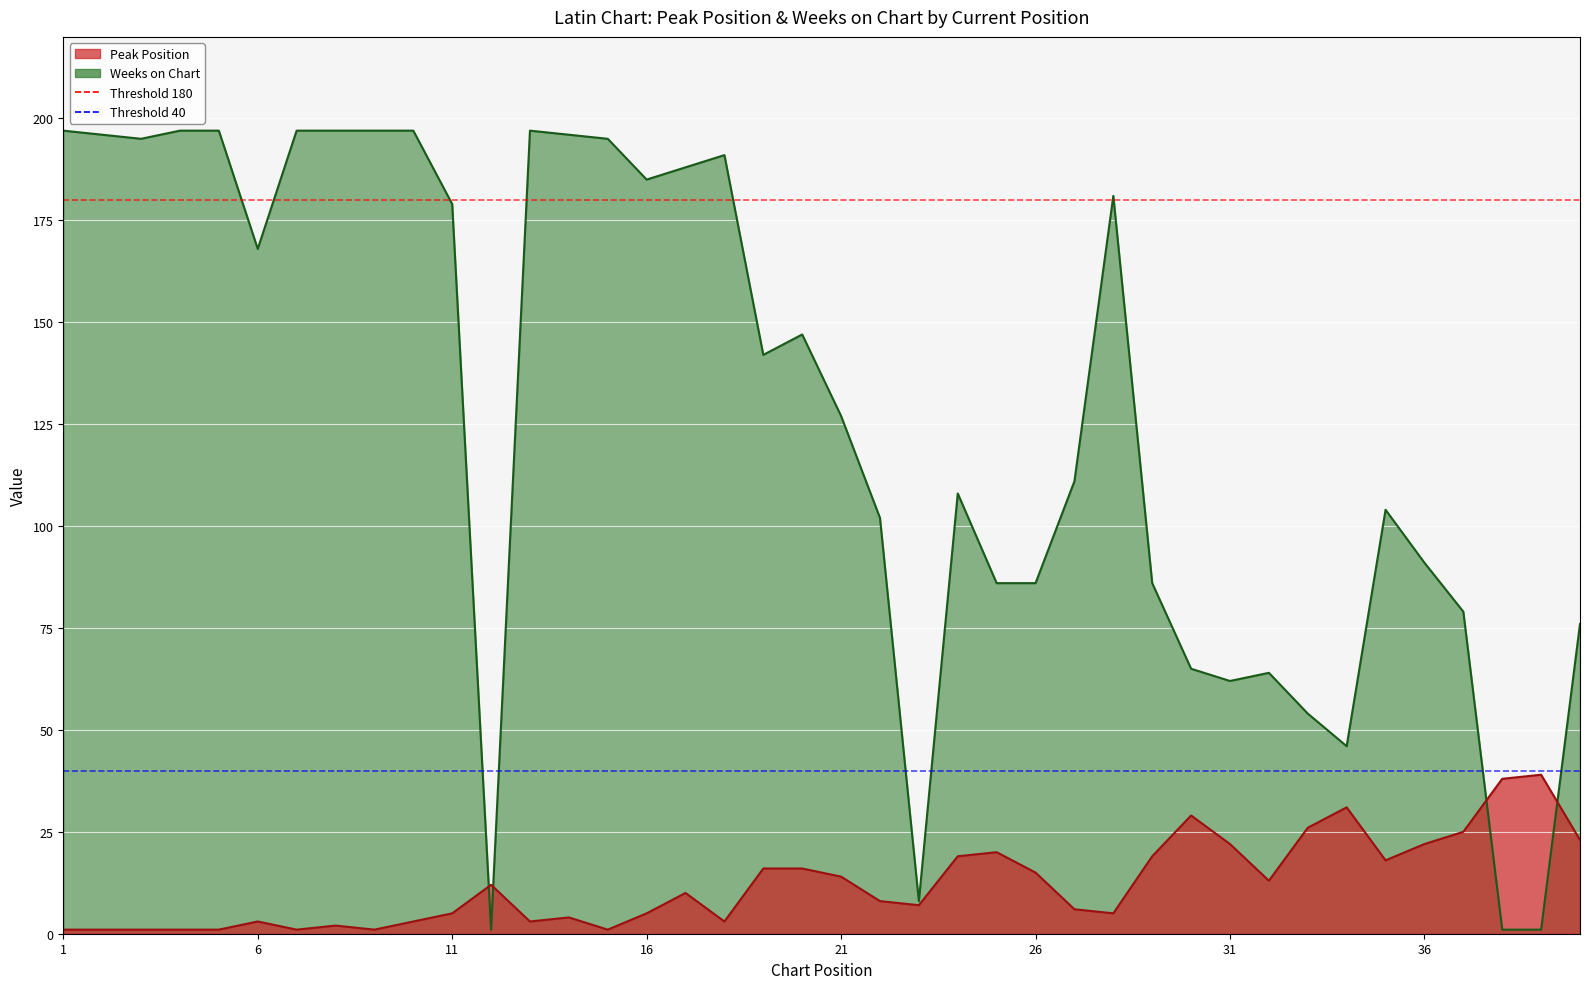

At which label does Weeks on Chart reach its minimum?

12